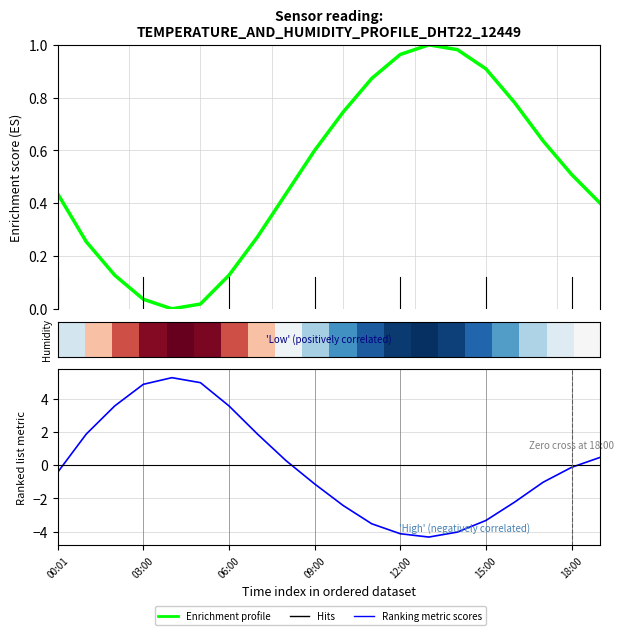

Which category has the highest value in the humidity series?

04:00